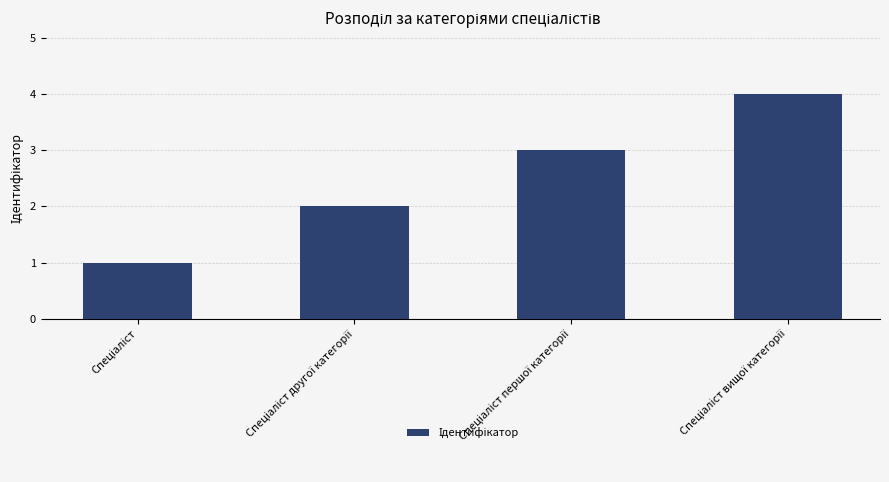

What is the maximum value shown in the chart?

4